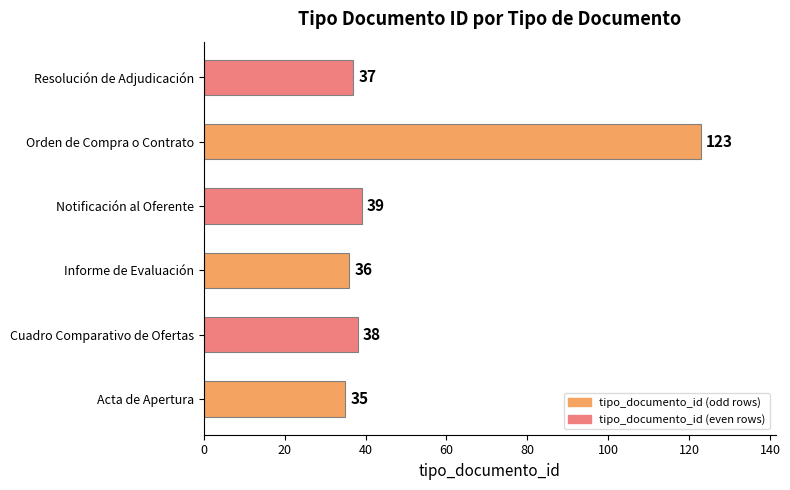

Read the value at Acta de Apertura.

35